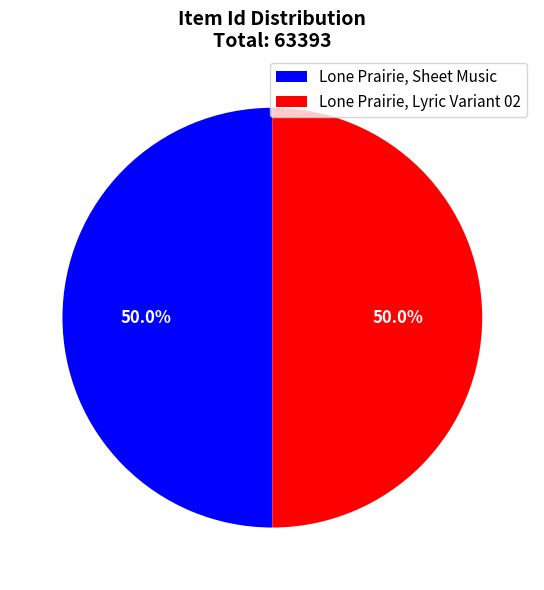

Approximately how many times larger is the value at Lone Prairie, Sheet Music compared to Lone Prairie, Lyric Variant 02?

1.0